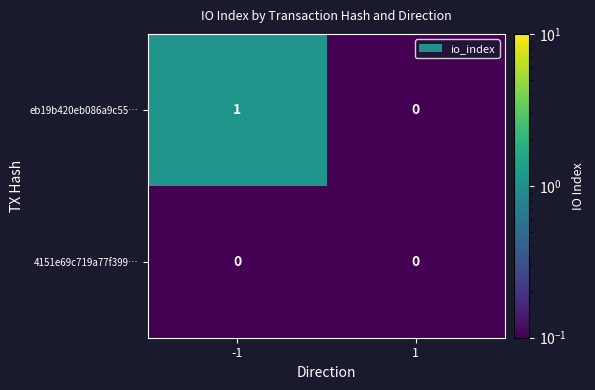

Which series has the widest spread of values?

eb19b420eb086a9c55…